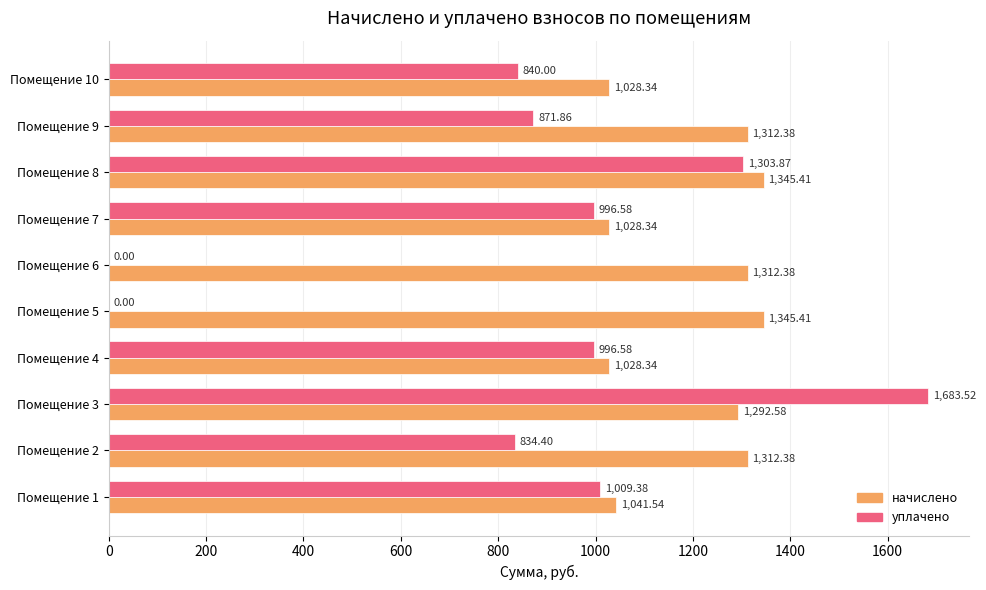

Is the value of начислено at Помещение 7 greater than the value of уплачено at Помещение 8?

No